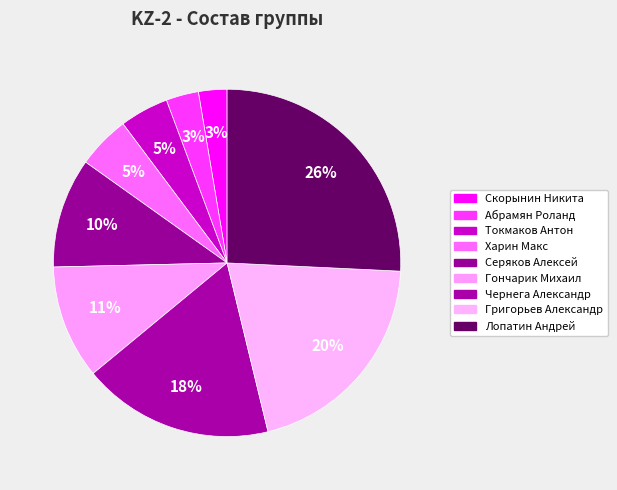

How many slices are in this pie chart?

9